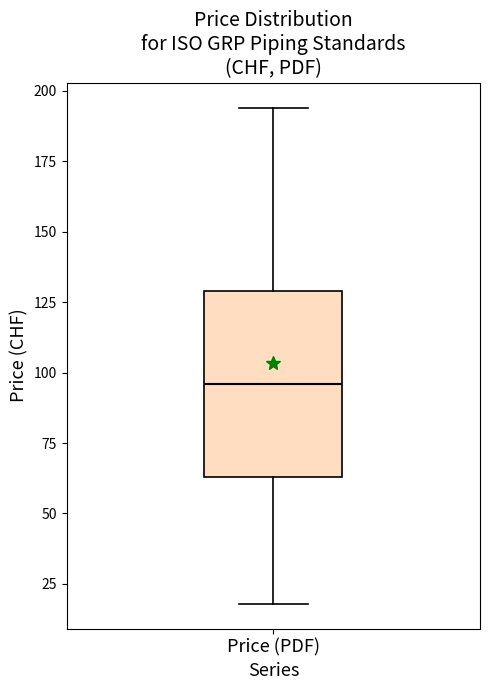

Read this box plot against the y-axis: the position of the median line, the range covered by the box, and the ends of both whiskers. The values are not printed on the chart, so give them approximately, as read against the axis.

median 95, box 65 to 130, whiskers 20 to 195